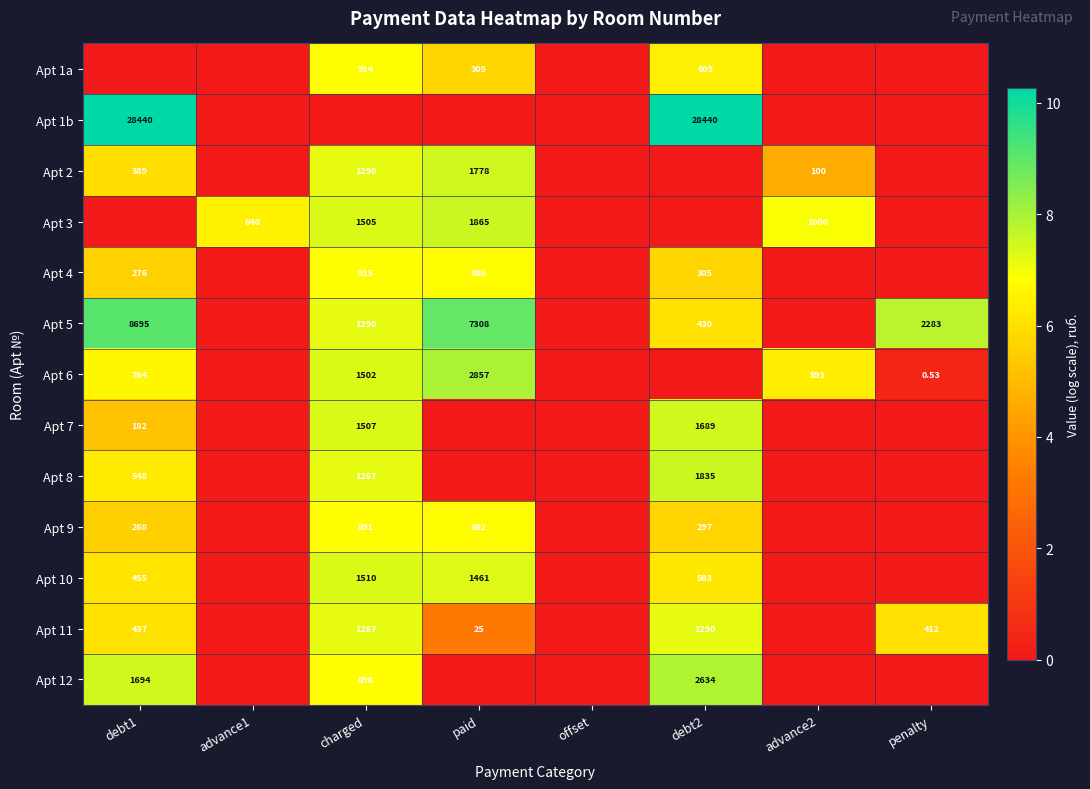

Is the value of Apt 6 at penalty greater than the value of Apt 5 at charged?

No